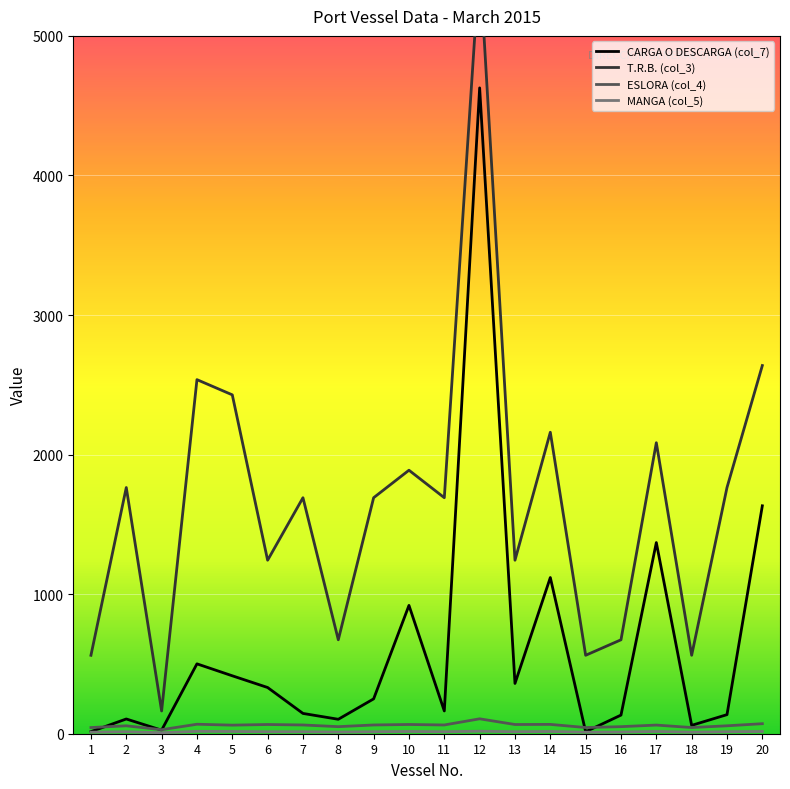

What is the difference between the second highest and second lowest values in the MANGA (col_5) series?

6.0